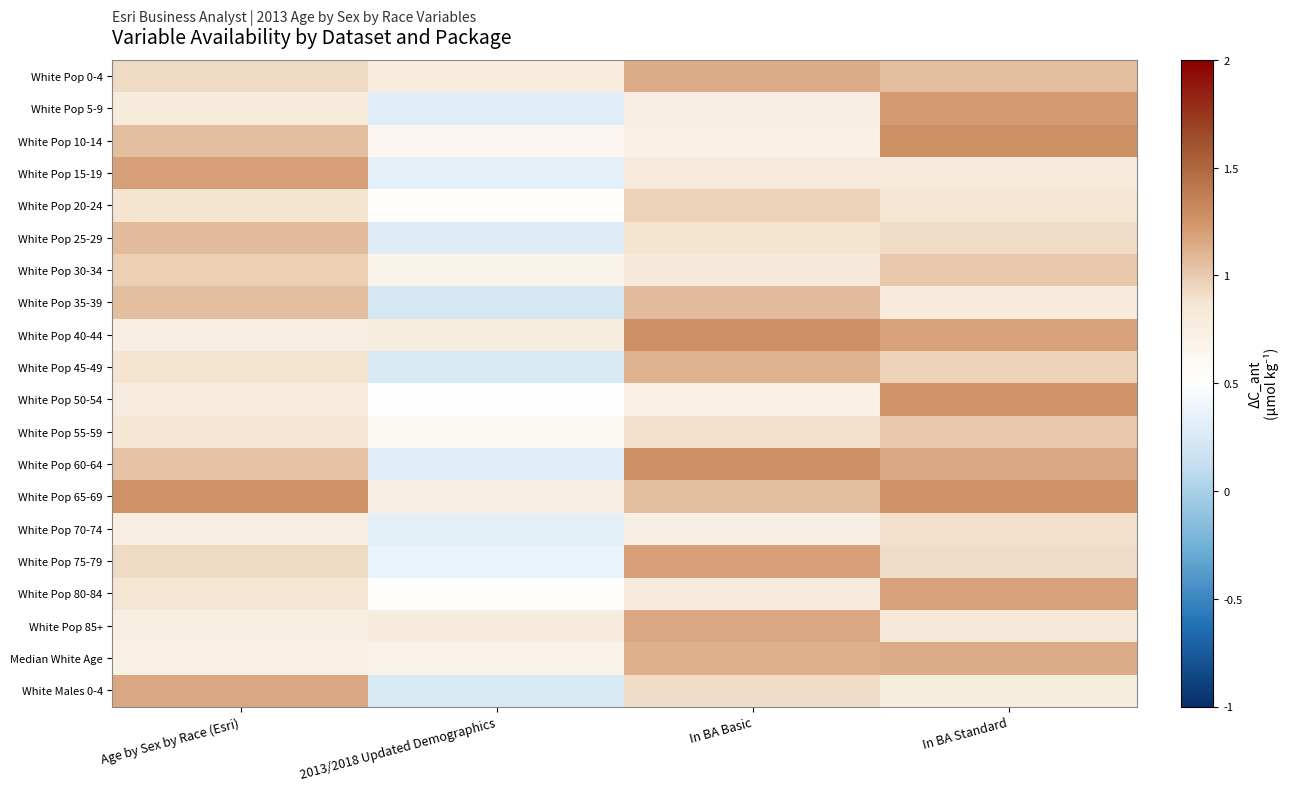

Rank the series at 2013/2018 Updated Demographics from lowest to highest value.

White Pop 35-39, White Males 0-4, White Pop 45-49, White Pop 25-29, White Pop 5-9, White Pop 60-64, White Pop 70-74, White Pop 15-19, White Pop 75-79, White Pop 50-54, White Pop 20-24, White Pop 80-84, White Pop 55-59, White Pop 10-14, White Pop 30-34, Median White Age, White Pop 65-69, White Pop 40-44, White Pop 0-4, White Pop 85+